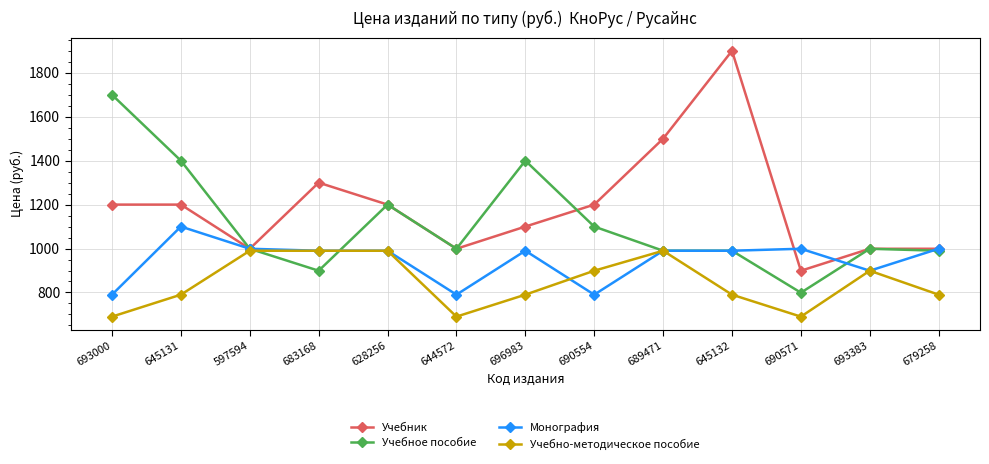

Rank the series by their maximum value, from highest to lowest.

Учебник, Учебное пособие, Монография, Учебно-методическое пособие